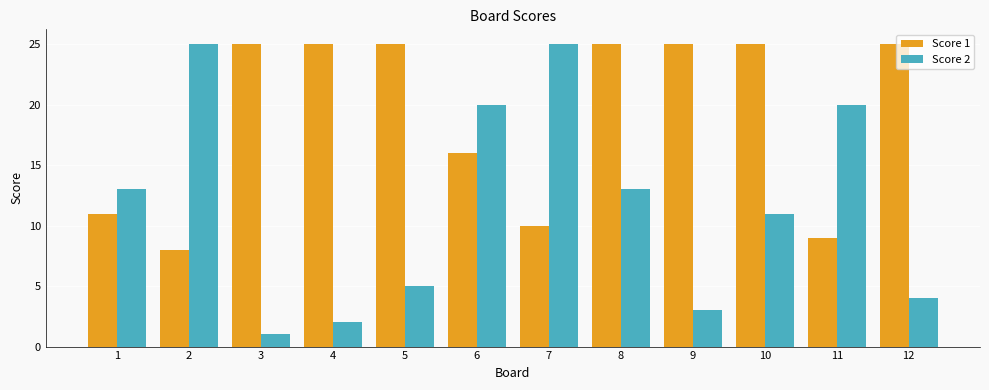

What is the maximum value shown in the chart?

25